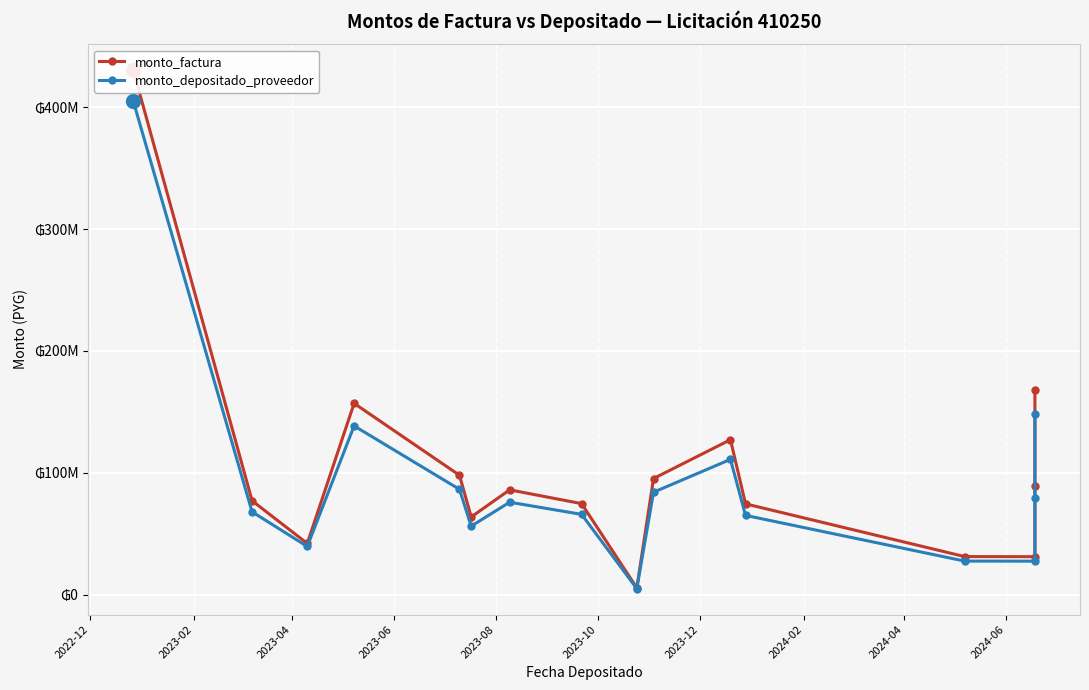

Read the monto_factura value at 2023-02, to the nearest 100.

77159800